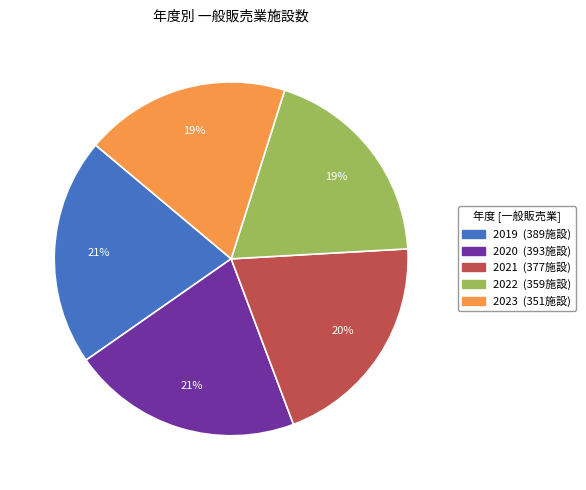

To the nearest percent, what is the average slice percentage?

20%